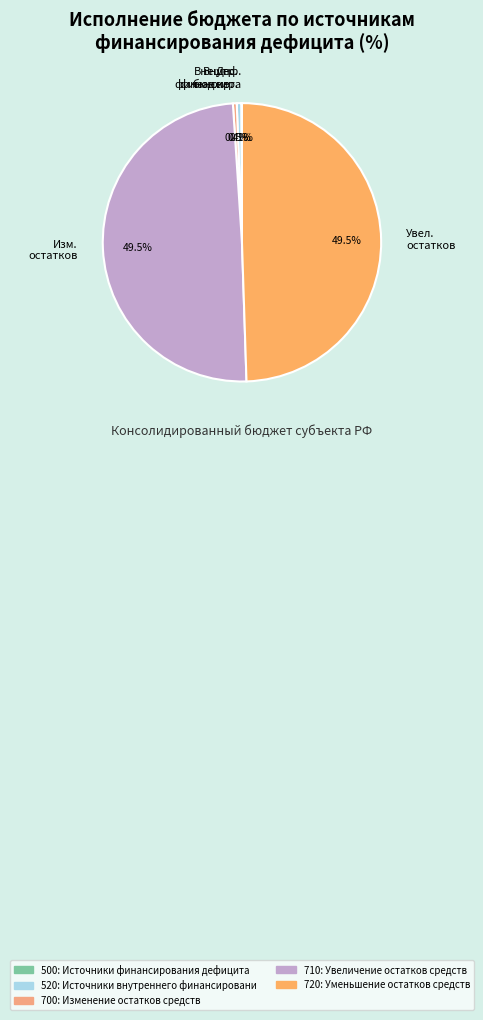

What is the total percentage of Увел. остатков and Внешн. финансир.?

49.9%